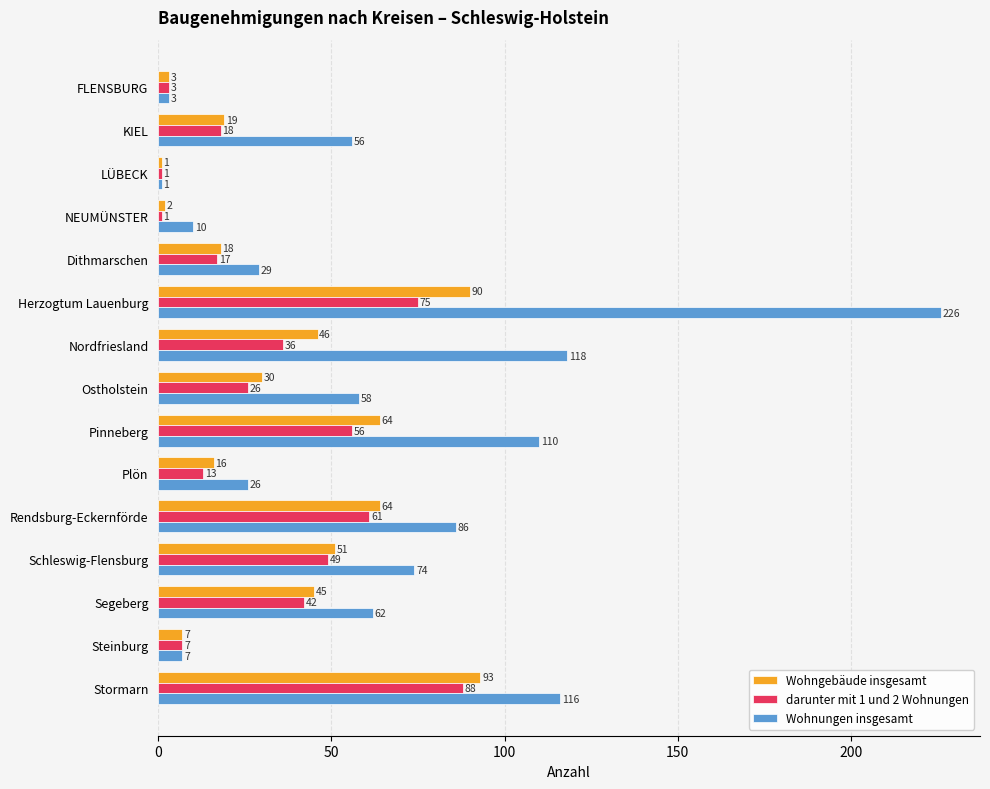

Count the number of categories in the chart.

15